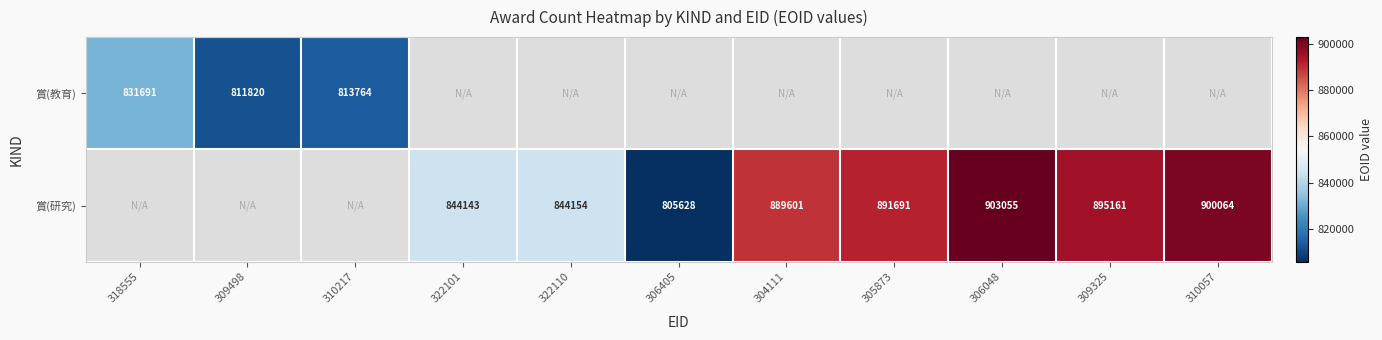

The 賞(教育) series shows 831691 at 318555. True or false?

True